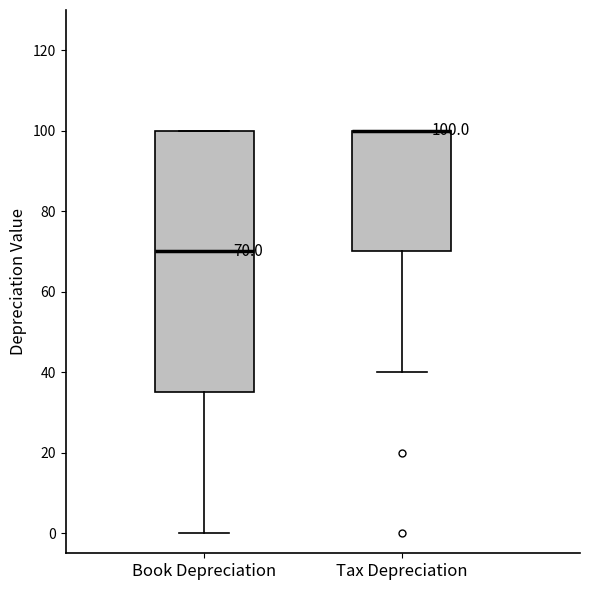

Which box is the tallest, from its lower edge to its upper edge?

Book Depreciation